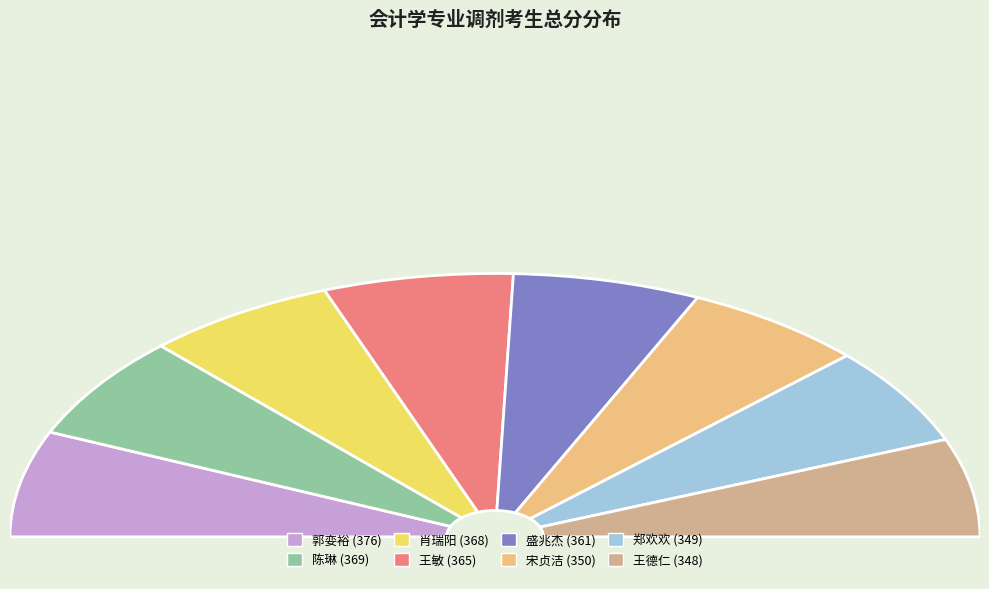

What is the smallest slice in the pie chart?

王德仁